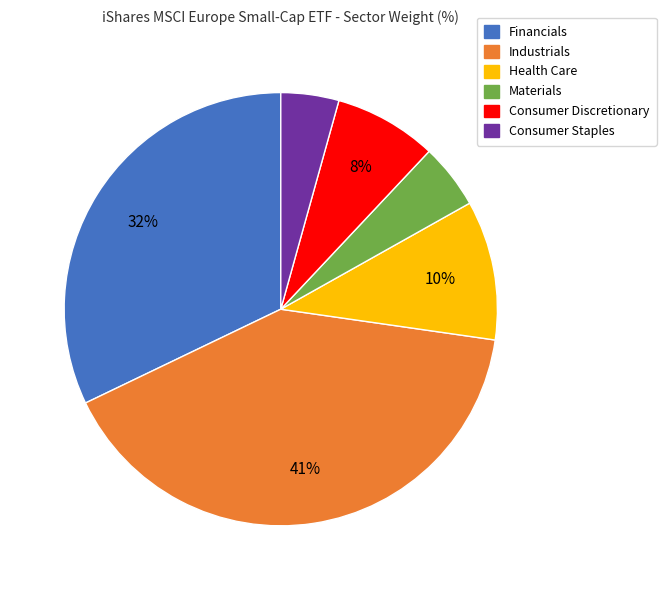

To the nearest percent, what is the average slice percentage?

17%